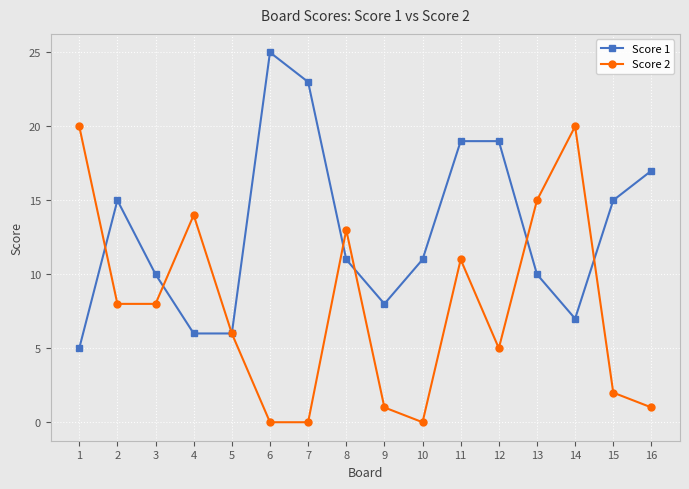

How many data points in Score 2 are less than 8?

8